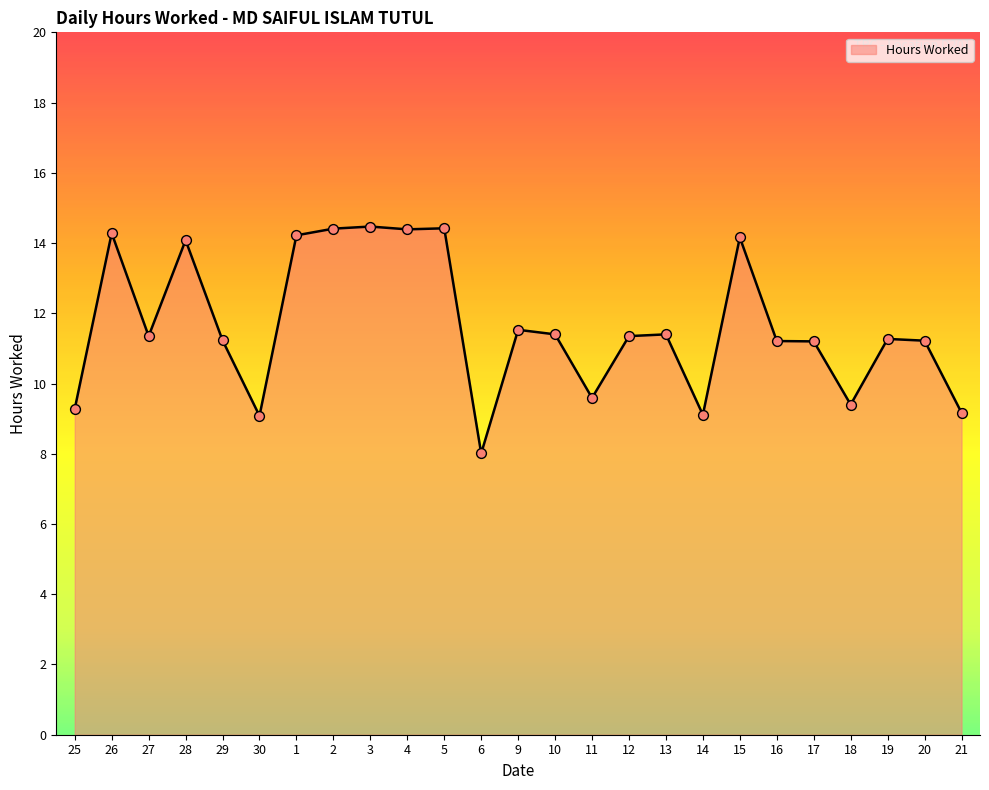

What is the ratio of the value at 27 to the value at 16?

1.0